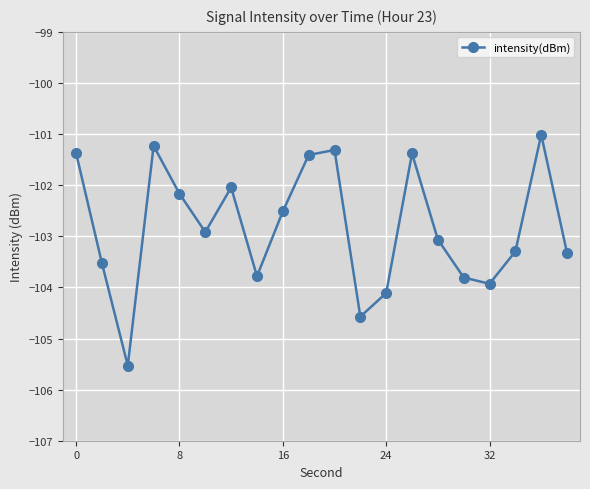

What is the value of the 17th point from the left?

-103.9